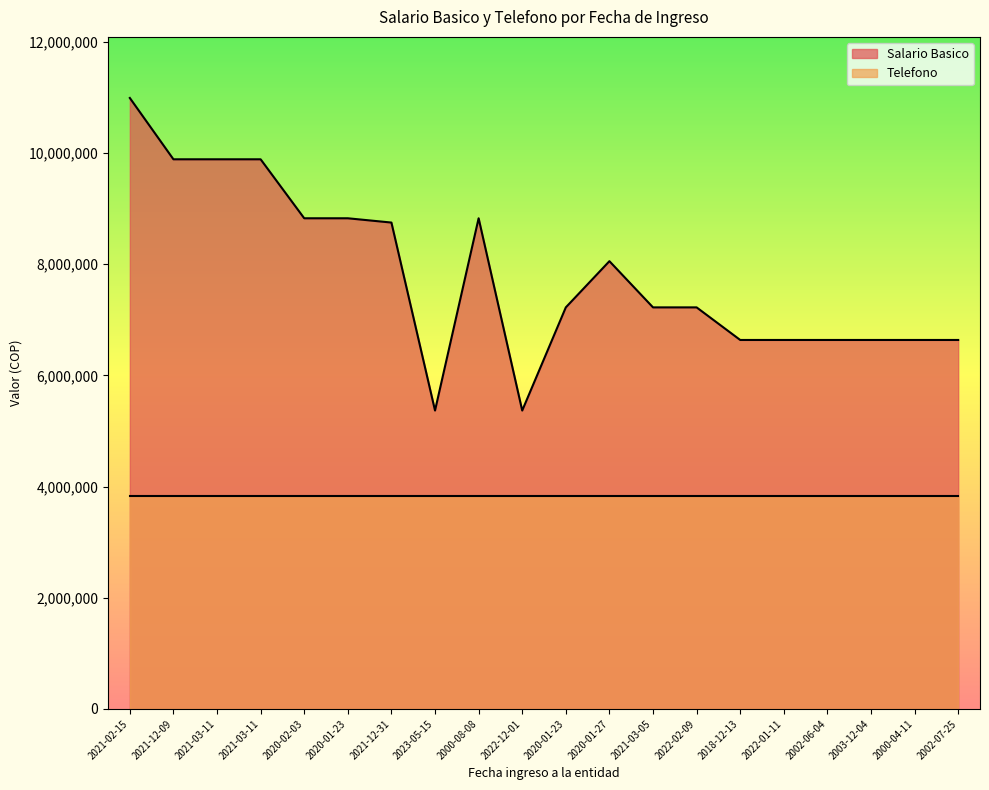

Reading left to right, list all the values displayed in this chart.

10992953	9889513	9889513	9889513	8828149	8828149	8751128	5368492	8828149	5368492	7224629	8056082	7224629	7224629	6638214	6638214	6638214	6638214	6638214	6638214